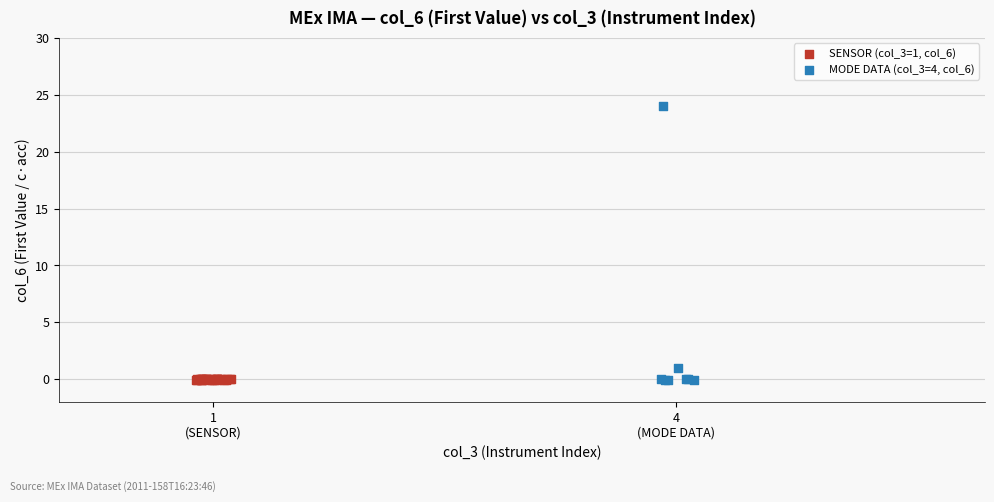

Which series has the widest spread of Y values?

MODE DATA (col_3=4, col_6)